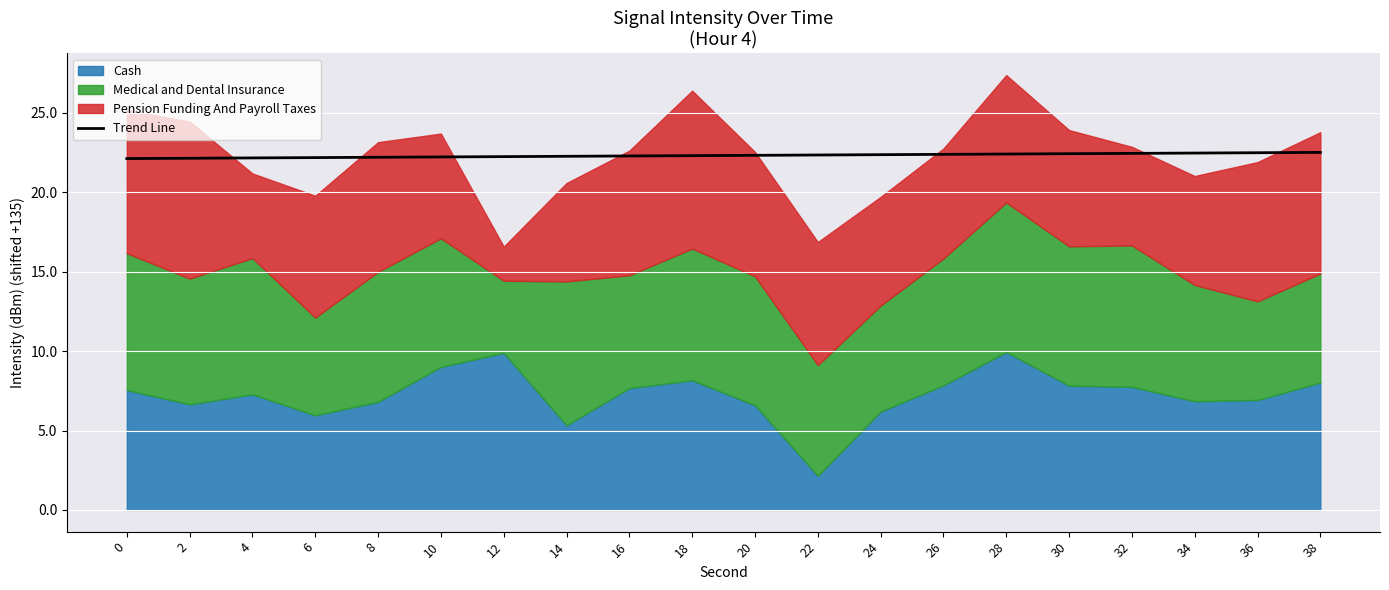

Which has a higher value, 18 or 36?

36